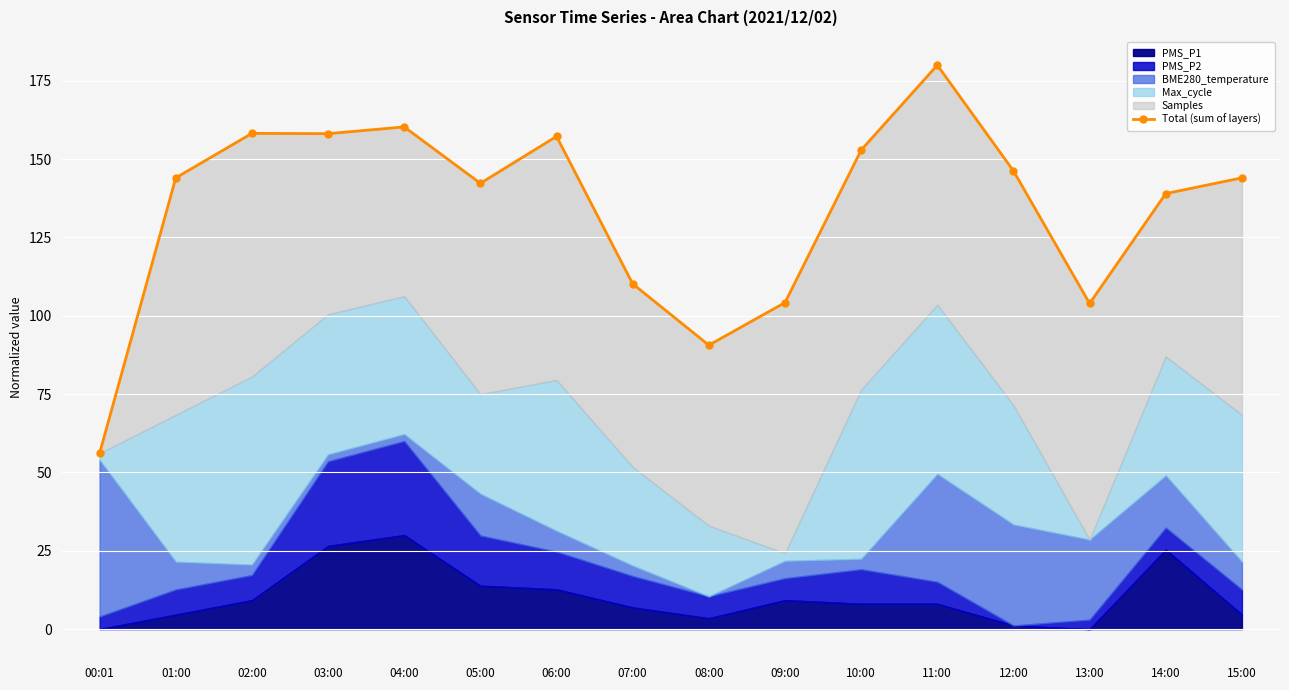

Count the number of values greater than 143.

9